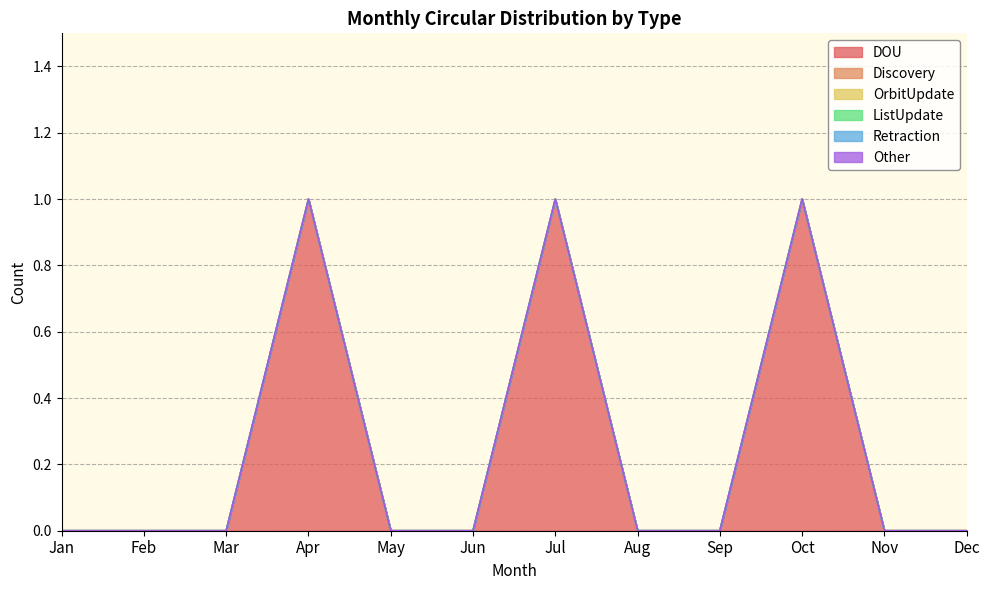

True or false: Retraction and OrbitUpdate intersect in this chart.

False